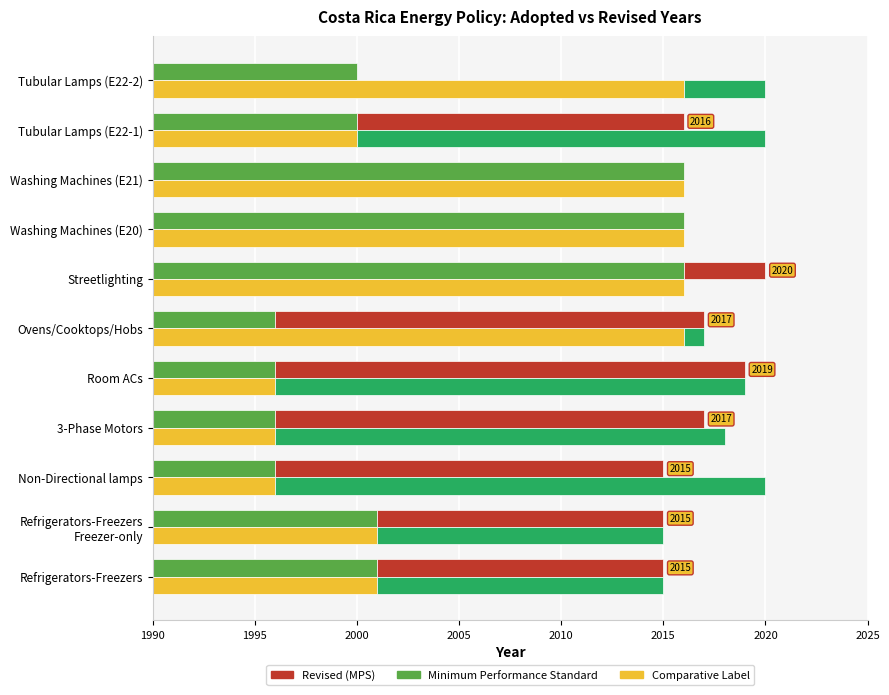

How many data points in Comparative Label (Adopted) are less than 2001?

4